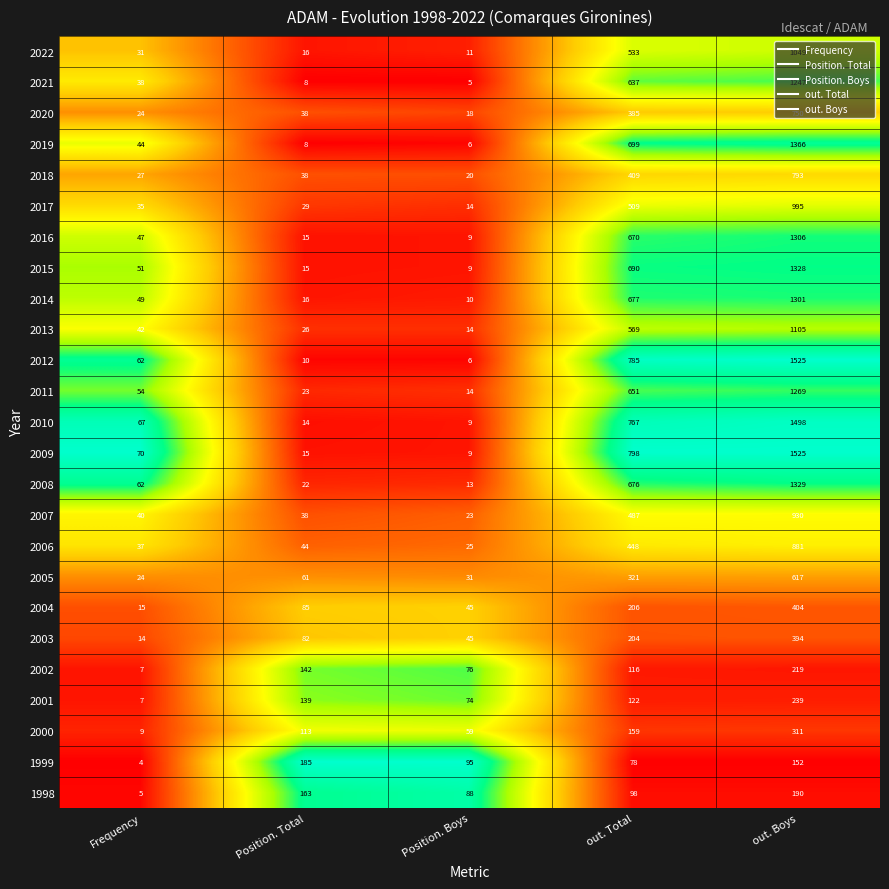

The 2021 series shows 1247 at out. Boys. True or false?

True